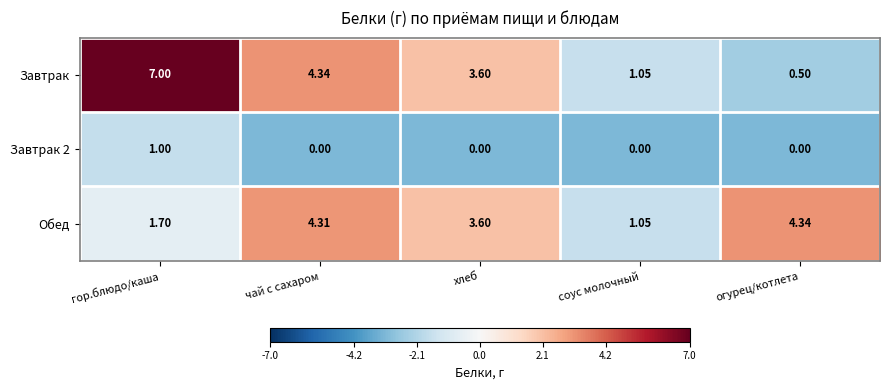

At which category does the chart reach its peak across all series?

гор.блюдо/каша